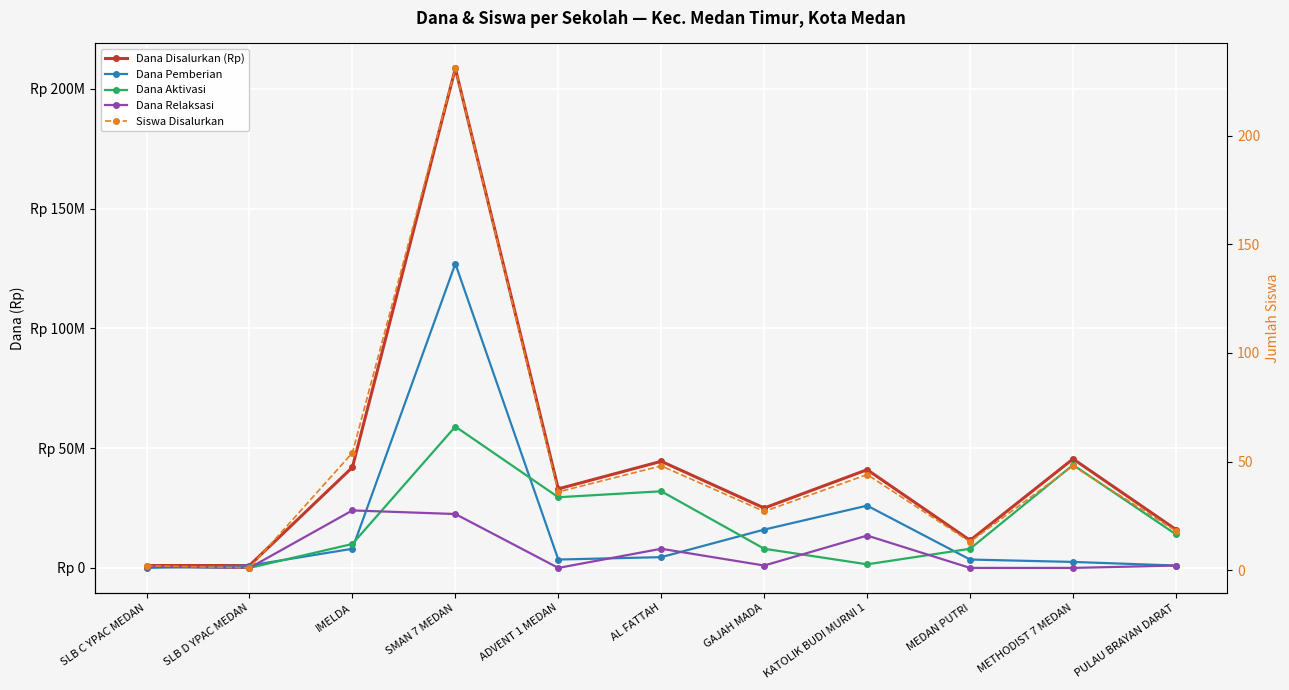

Rank the series at SLB C YPAC MEDAN from highest to lowest value.

Dana Disalurkan (Rp), Dana Aktivasi, Dana Relaksasi, Siswa Disalurkan, Dana Pemberian